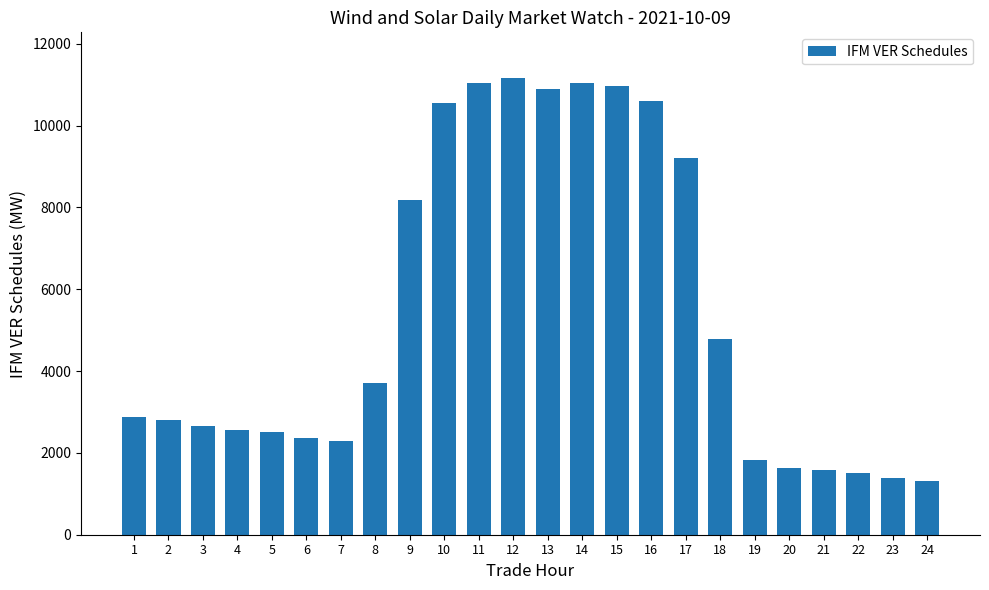

Is it true that the value at 17 is 9221.4?

True